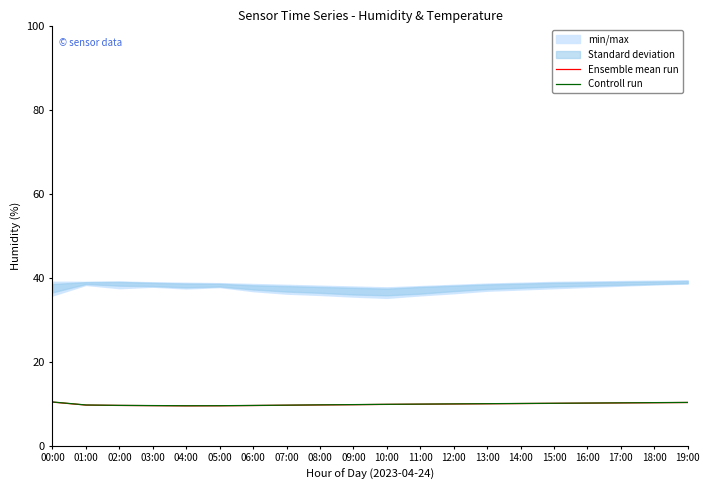

What position from the right is 06:00?

14